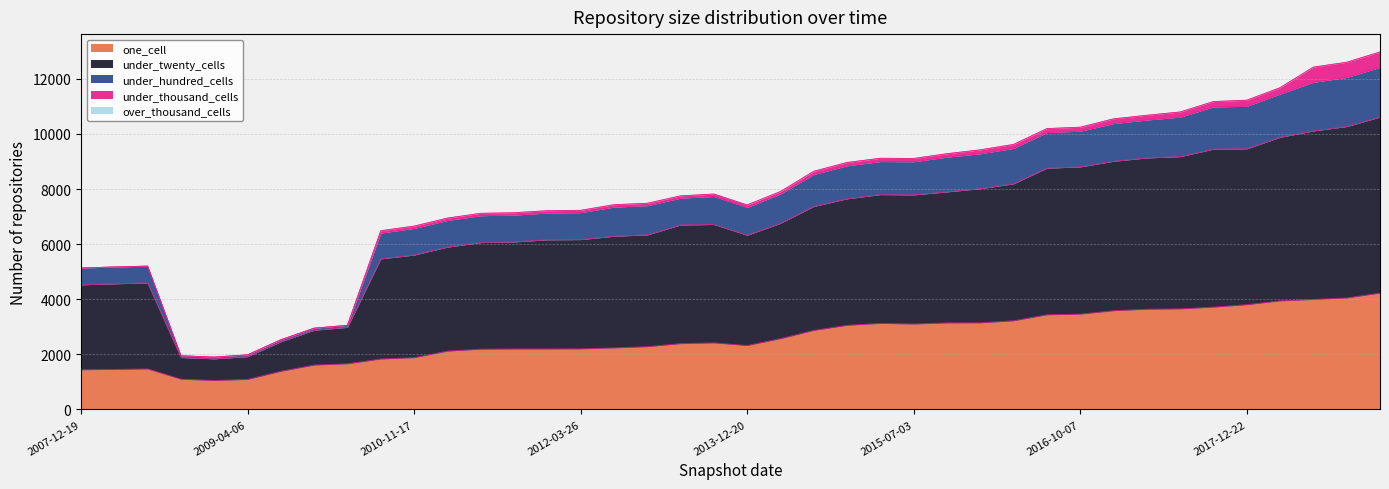

True or false: under_hundred_cells and one_cell cross at least once.

False